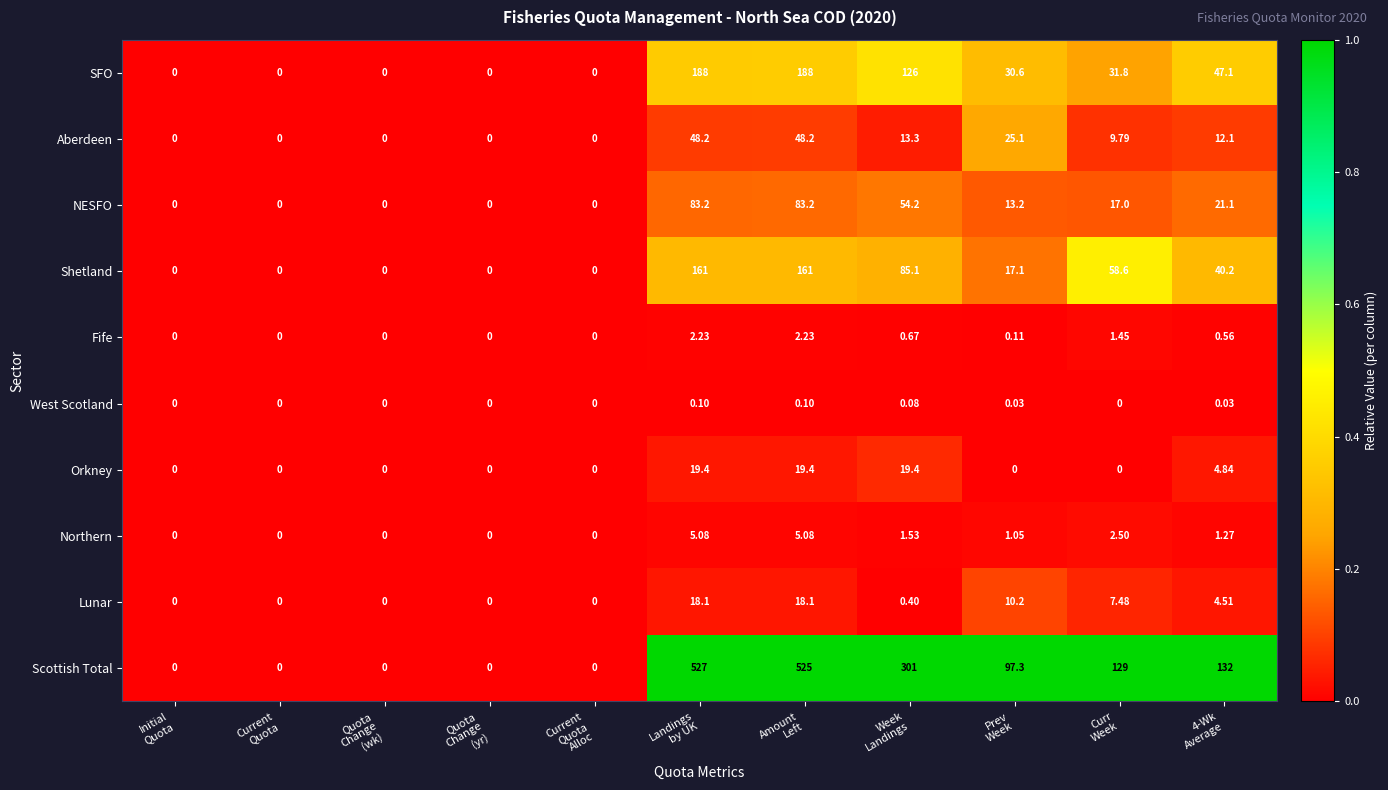

Rank the series by their maximum value, from highest to lowest.

Scottish Total, SFO, Shetland, NESFO, Aberdeen, Orkney, Lunar, Northern, Fife, West Scotland